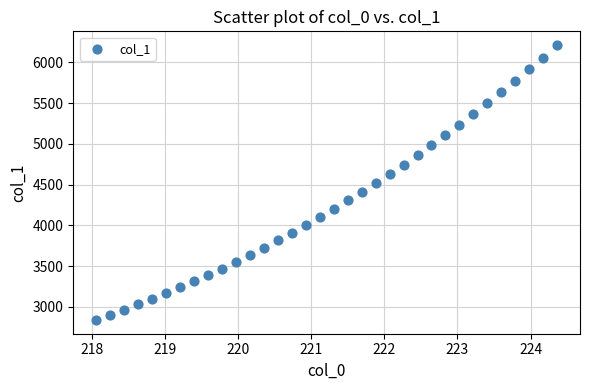

What is the range of X values (max minus min)?

6.3